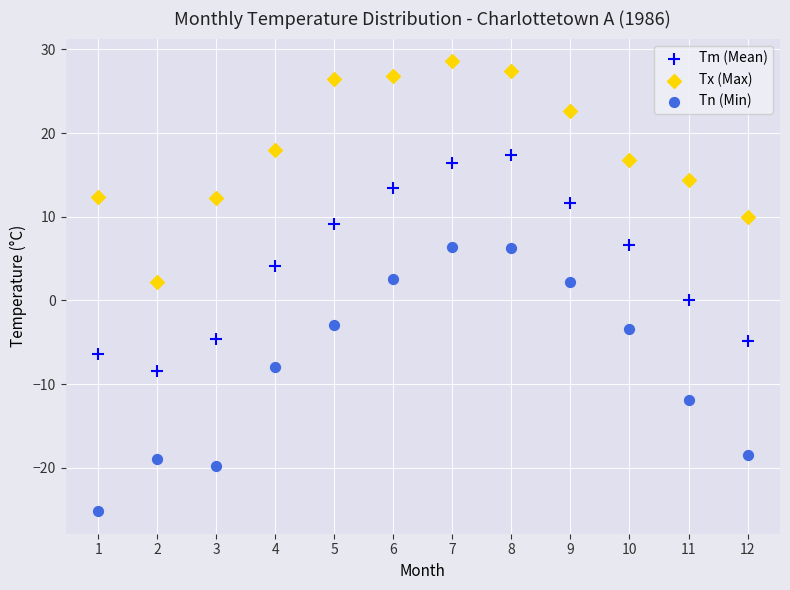

In the Tx (Max) series, what Y value is closest to 15?

14.4